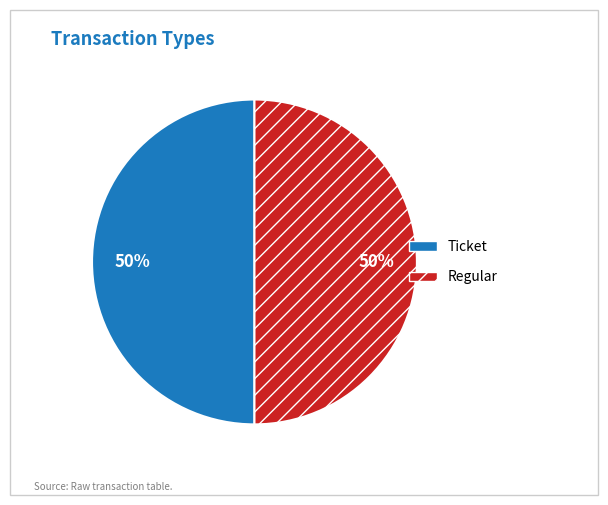

Is the sum of Regular and Ticket greater than half?

Yes